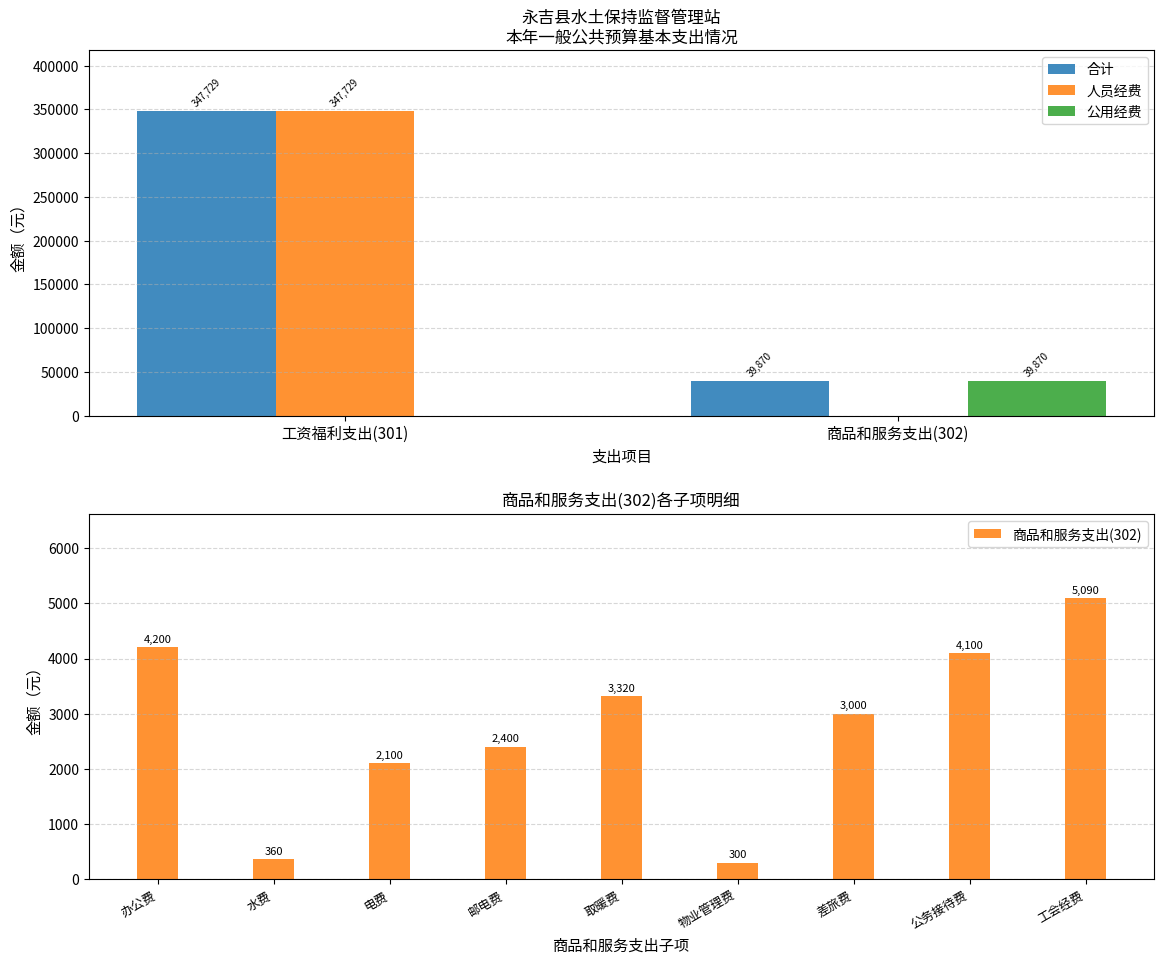

What position from the right is 商品和服务支出(302)?

1